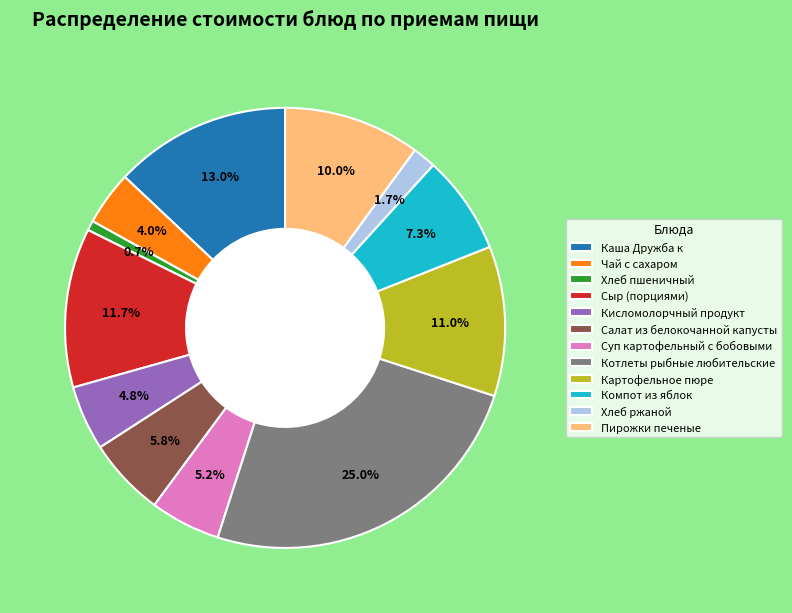

Approximately how many times larger is the value at Суп картофельный с бобовыми compared to Пирожки печеные?

0.5